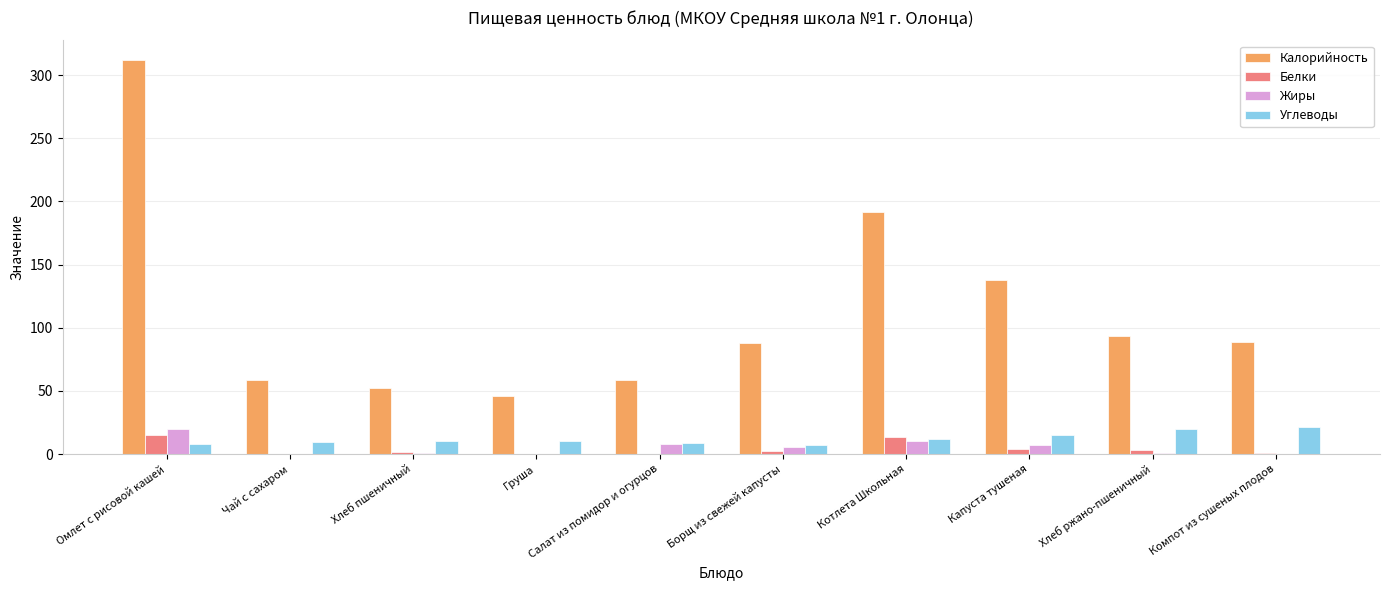

At which category is the sum across all series the highest?

Омлет с рисовой кашей